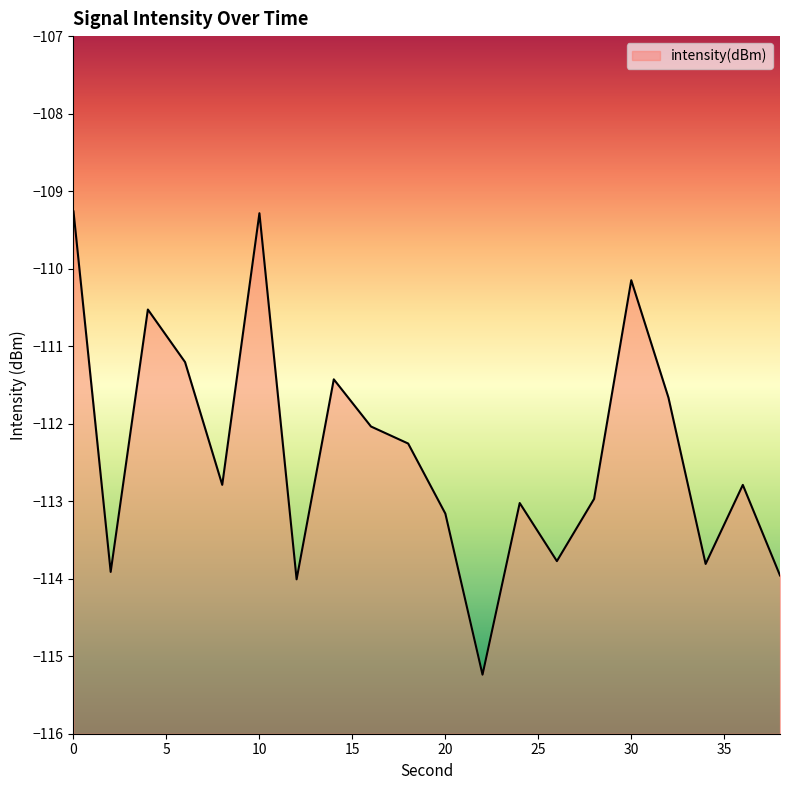

True or false: the data has more than 0 interior local peaks.

True